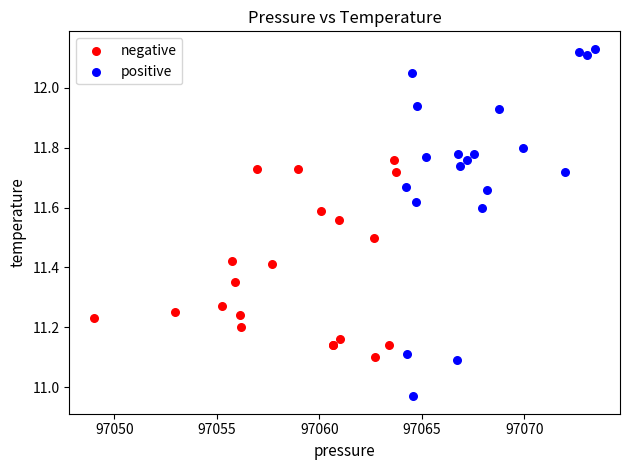

What are all the series names shown in the legend?

negative, positive